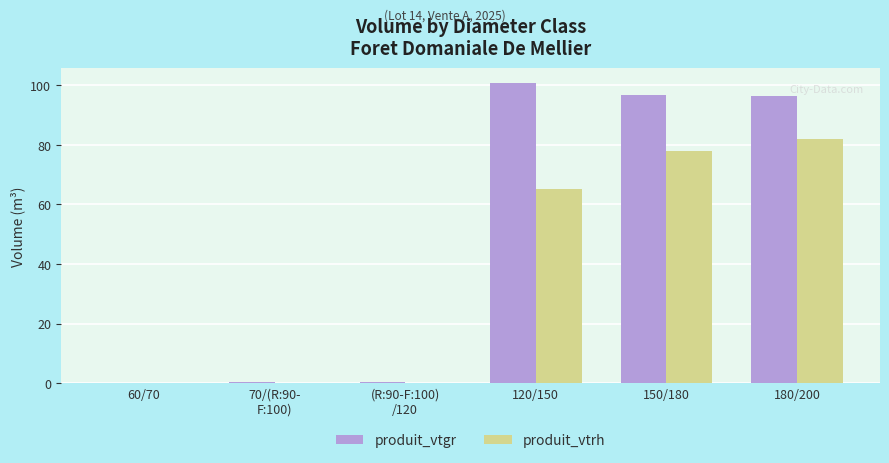

Is it true that produit_vtgr equals 96.5 at 150/180?

True